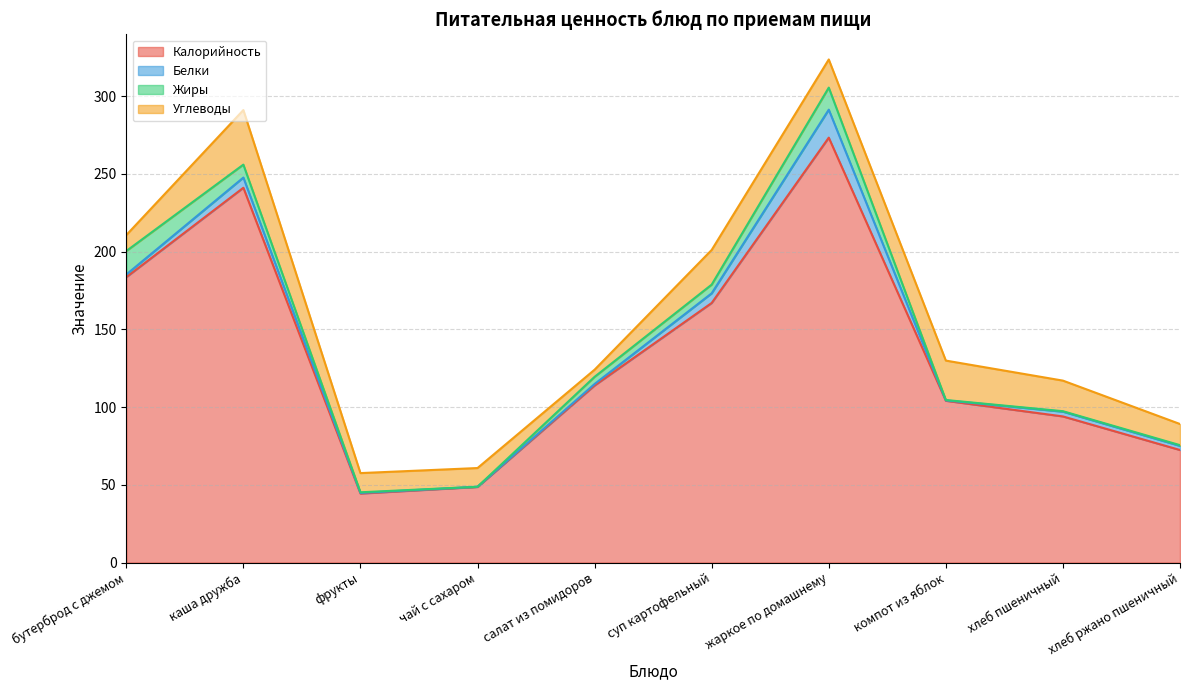

Where does the Углеводы series first go above 18?

каша дружба